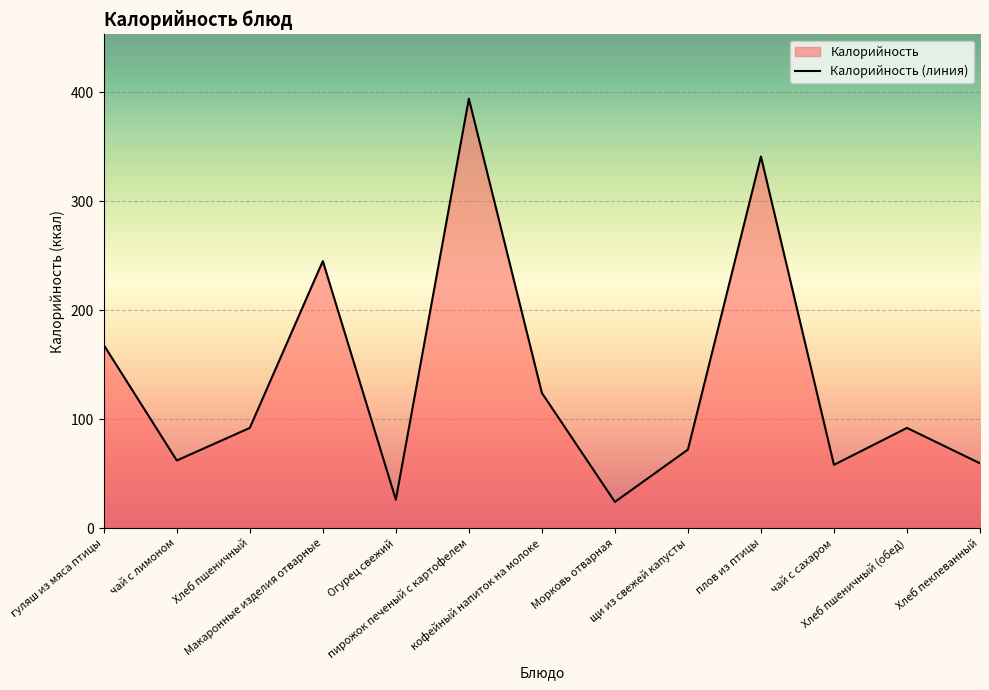

What is the change in value from щи из свежей капусты to Хлеб пеклеванный?

-12.6